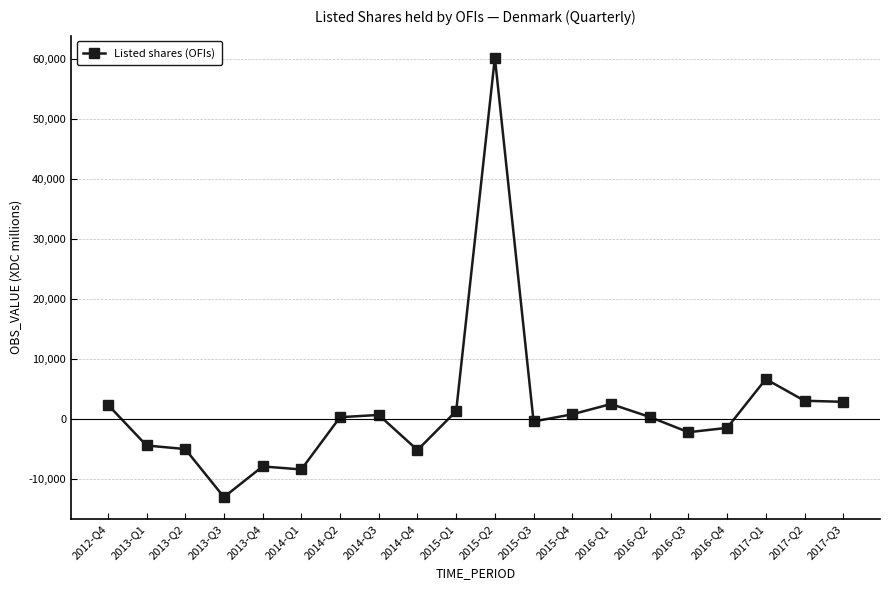

How many series are shown in this chart?

1